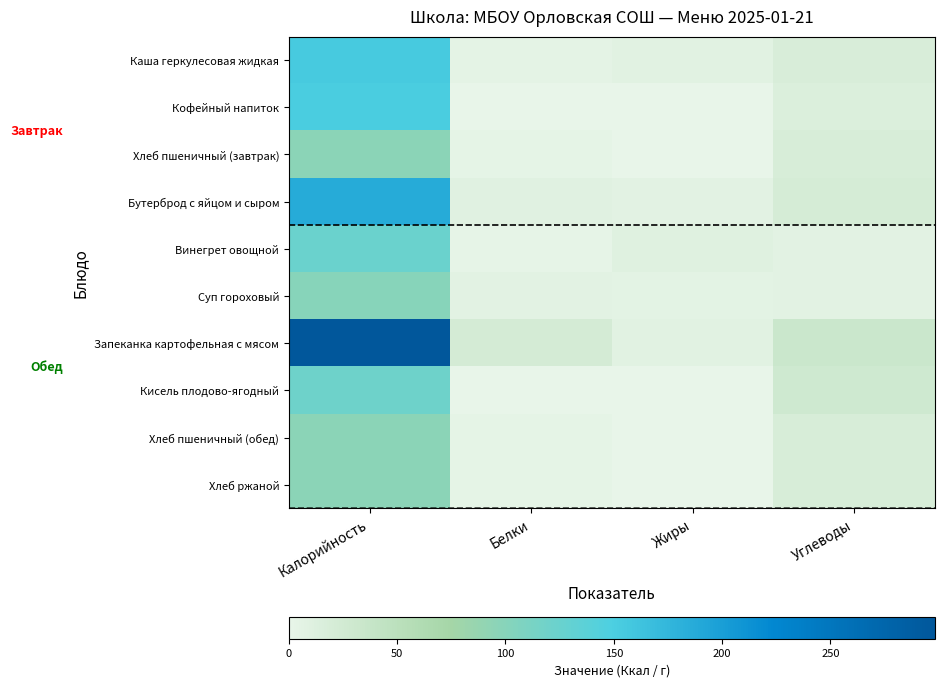

Count the number of data series in this chart.

10